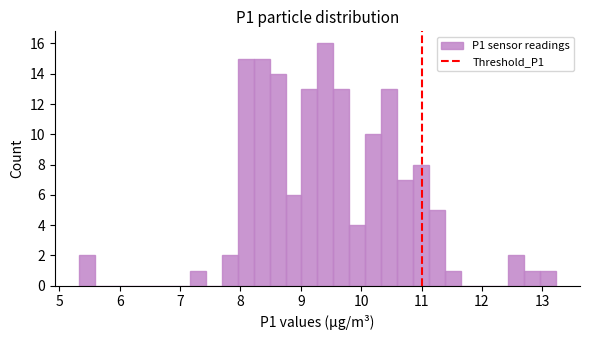

Read against the x-axis, roughly where is the centre of the tallest bar?

9.4